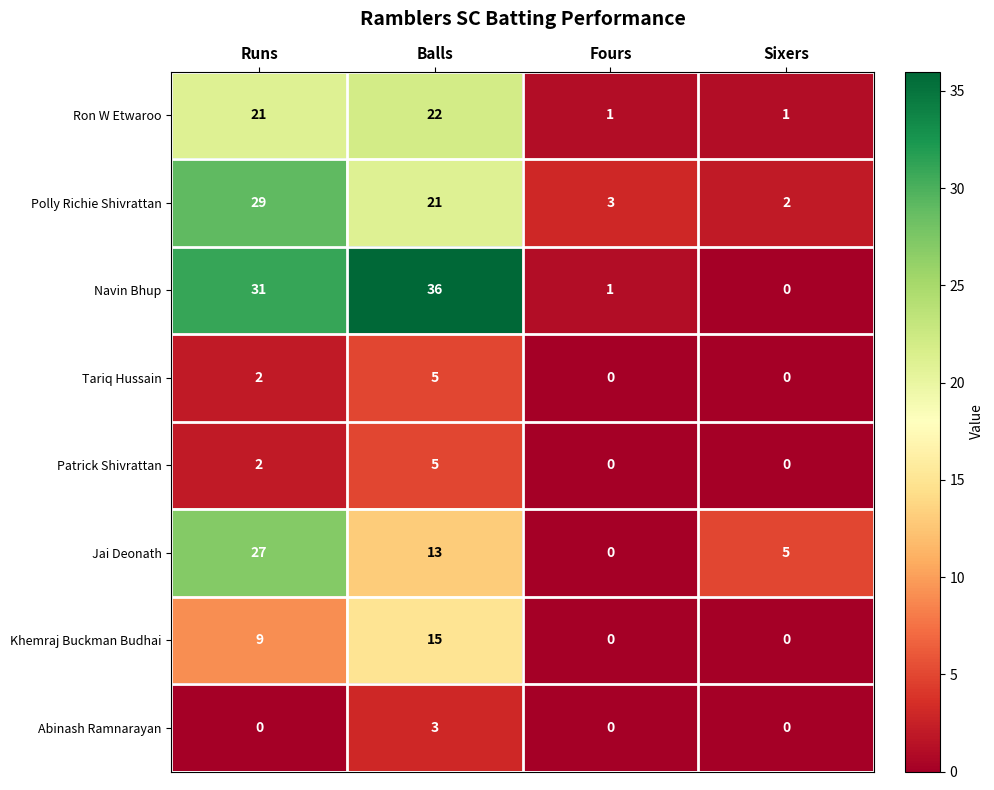

List the labels in order of Jai Deonath value, largest first.

Runs, Balls, Sixers, Fours